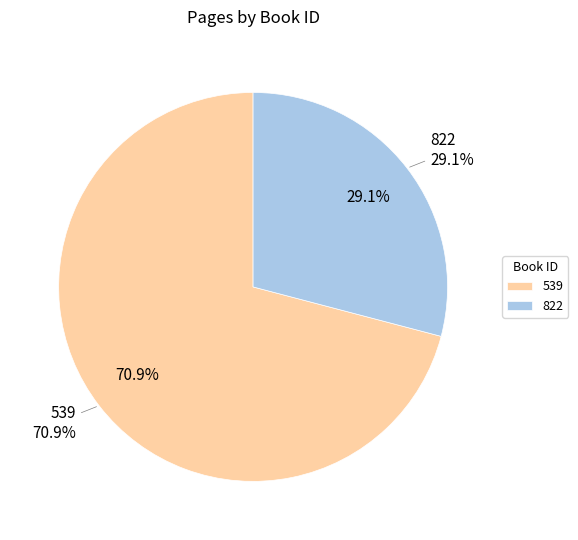

Rank the categories by value from lowest to highest.

822, 539